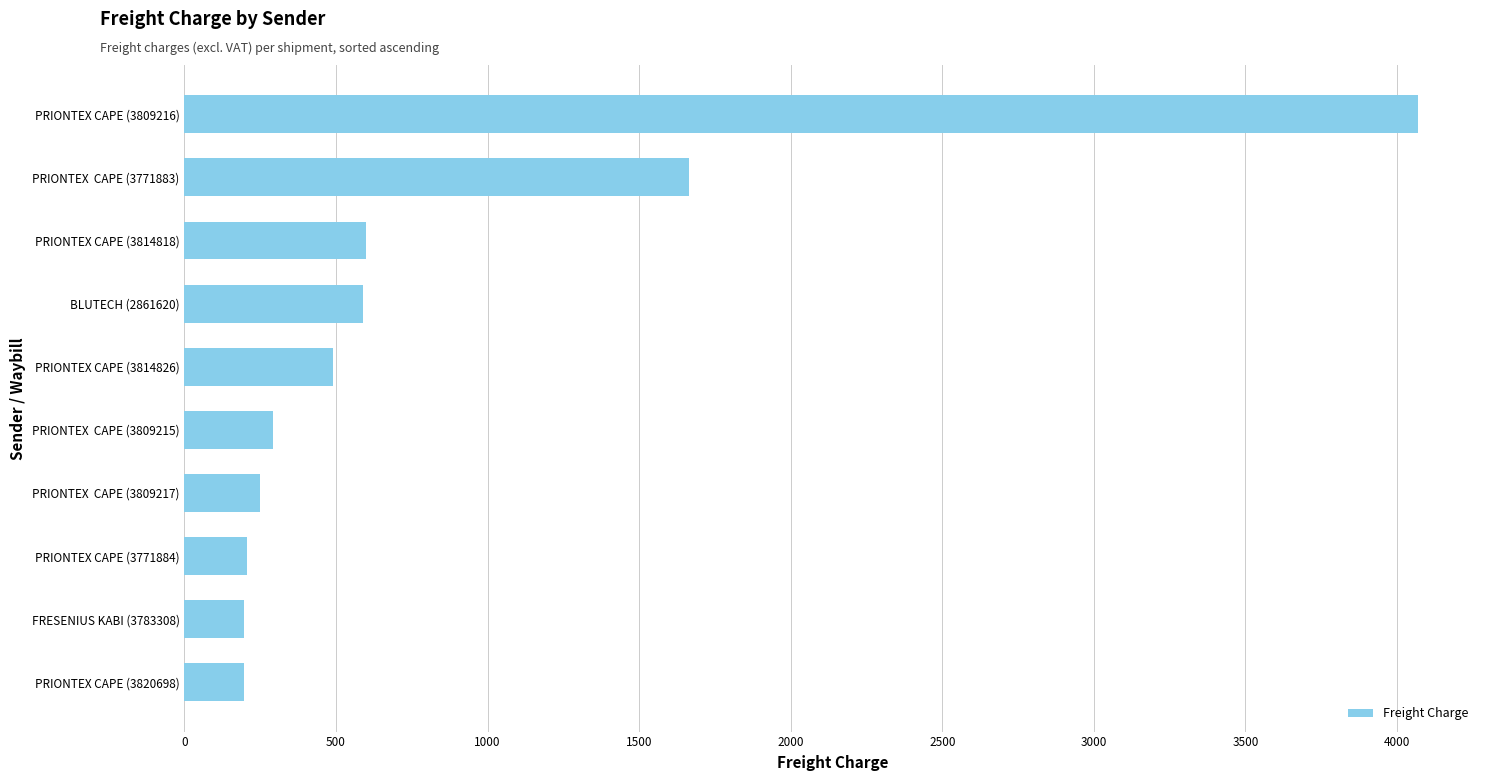

How many categories are shown in the chart?

10